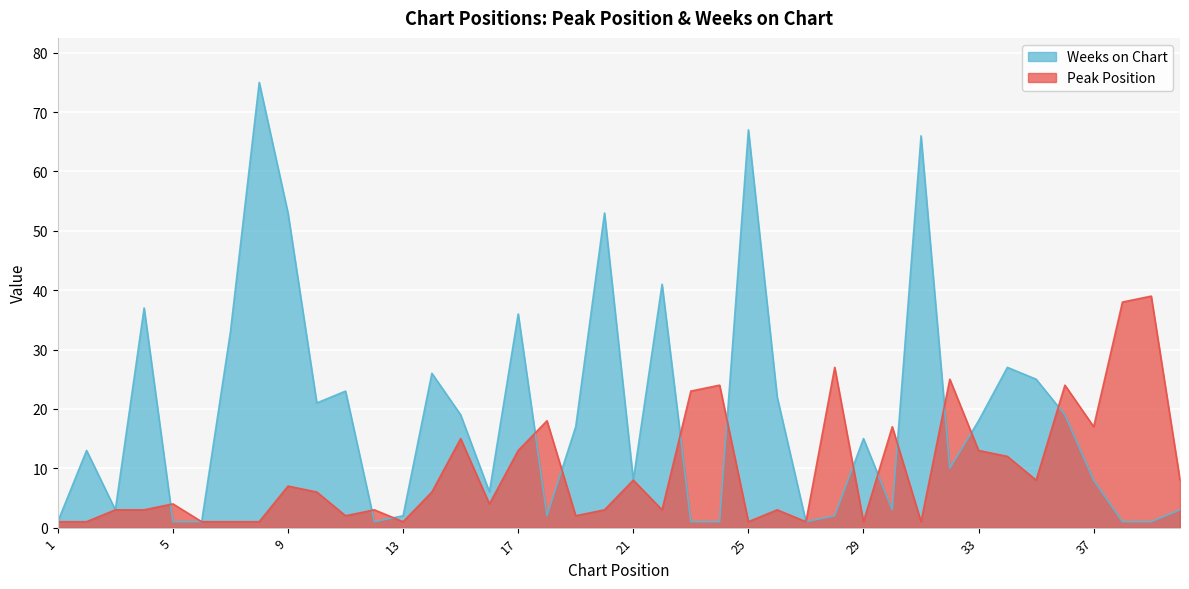

What is the minimum value shown in the chart?

1